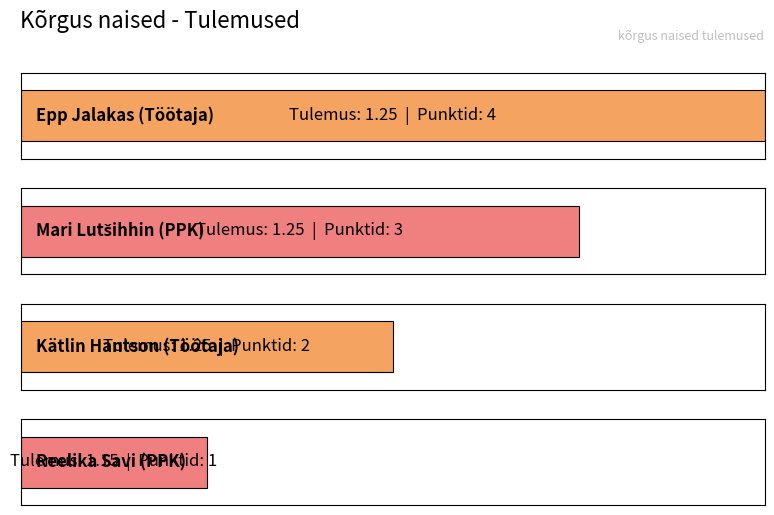

Approximately how many times larger is the value at Kätlin Hantson compared to Mari Lutšihhin?

0.7